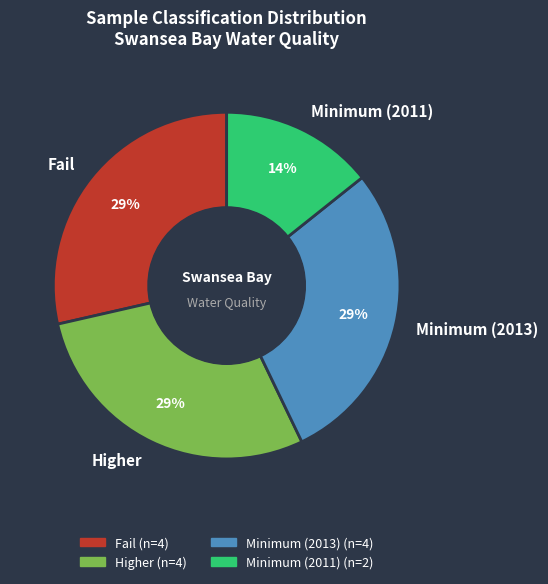

Approximately how many times larger is the value at Minimum (2013) compared to Higher?

1.0